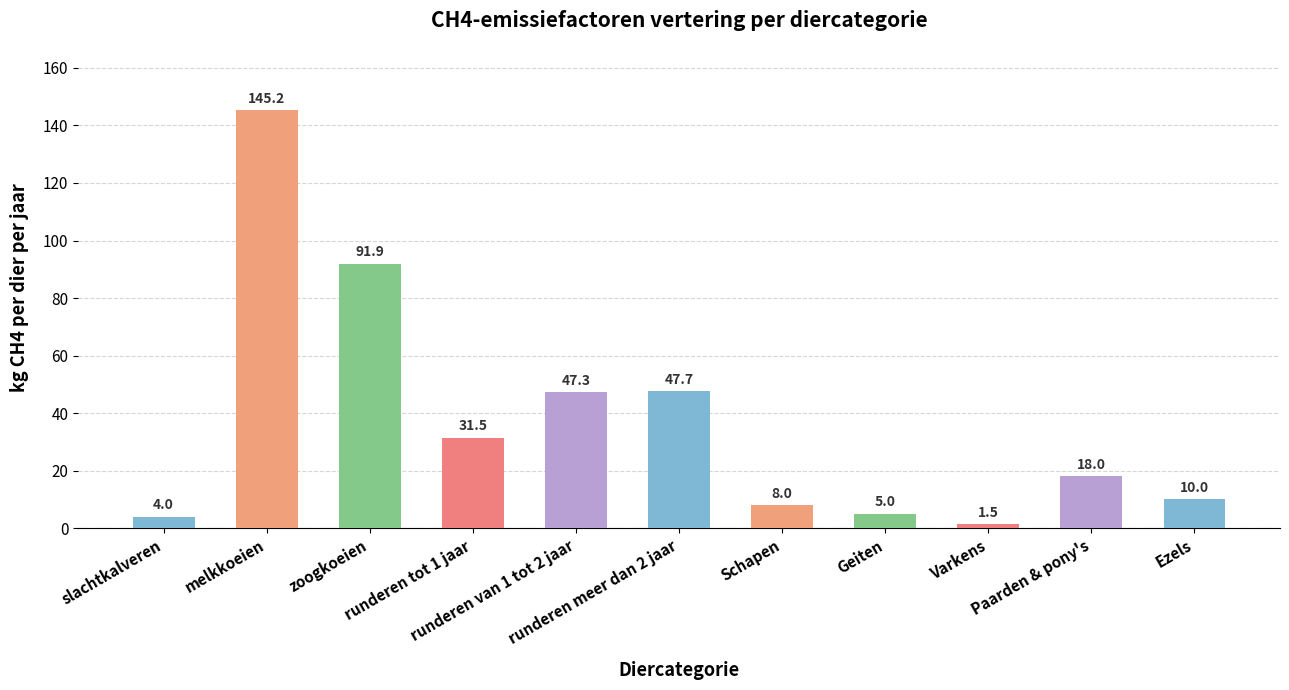

Rank the categories by value from lowest to highest.

Varkens, slachtkalveren, Geiten, Schapen, Ezels, Paarden & pony's, runderen tot 1 jaar, runderen van 1 tot 2 jaar, runderen meer dan 2 jaar, zoogkoeien, melkkoeien